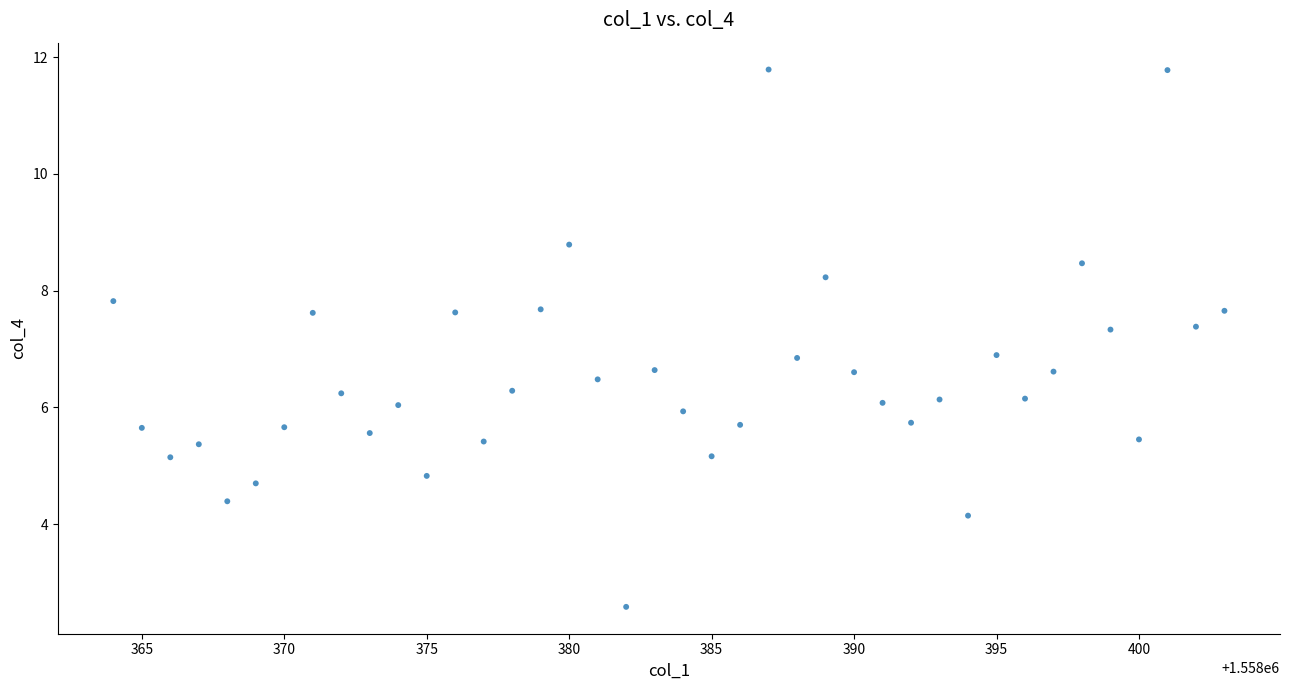

What is the range of Y values (max minus min)?

9.2